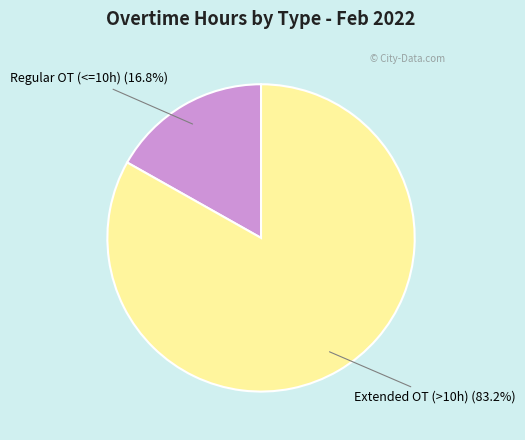

Rank the categories by value from lowest to highest.

Regular OT (<=10h), Extended OT (>10h)